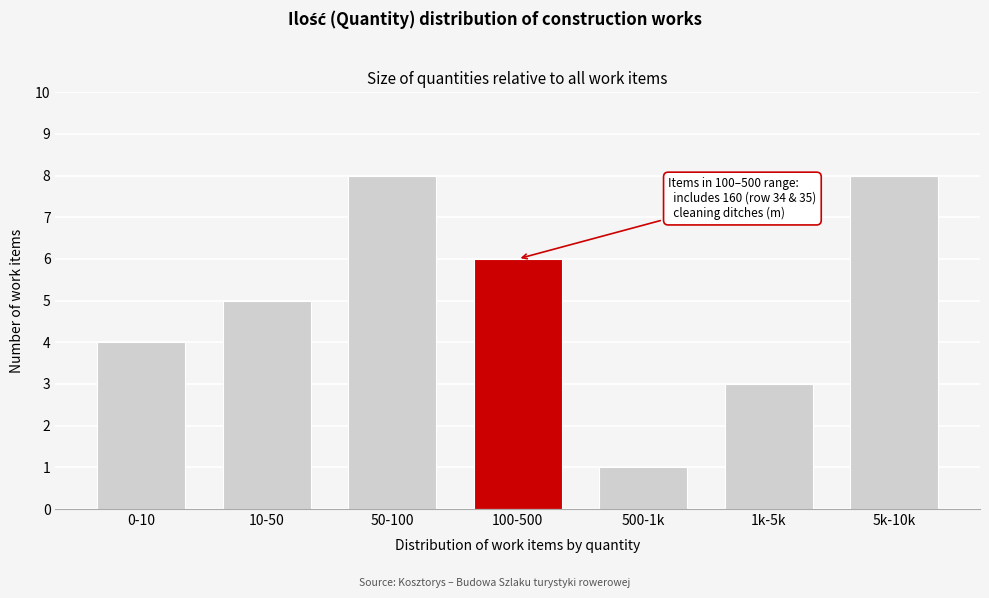

Reading left to right, extract all data points from this chart.

0-10=4	10-50=5	50-100=8	100-500=6	500-1k=1	1k-5k=3	5k-10k=8